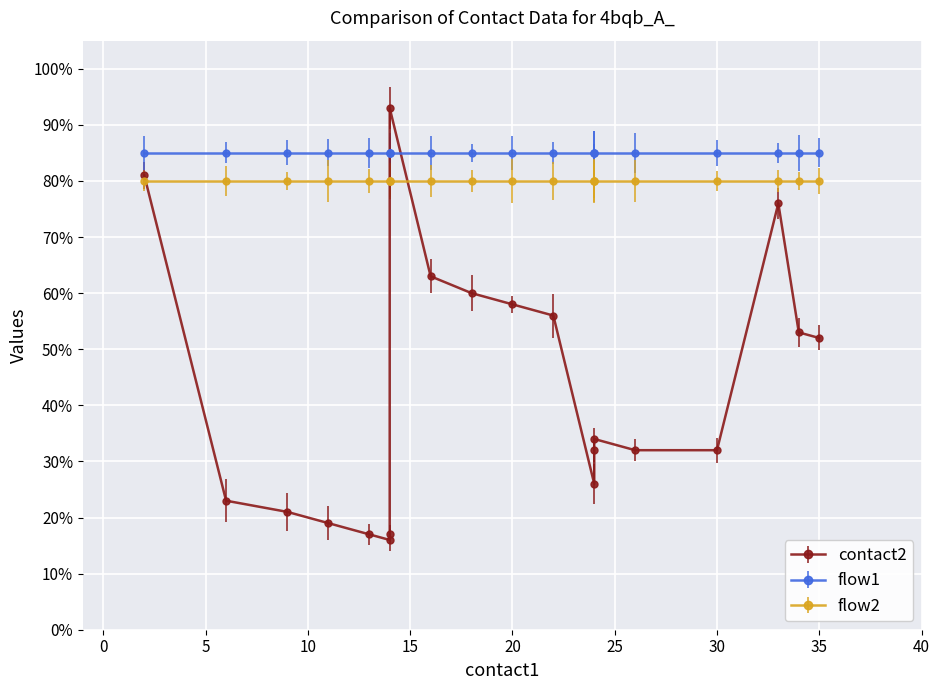

The value of contact2 at 7 is 60. True or false?

False